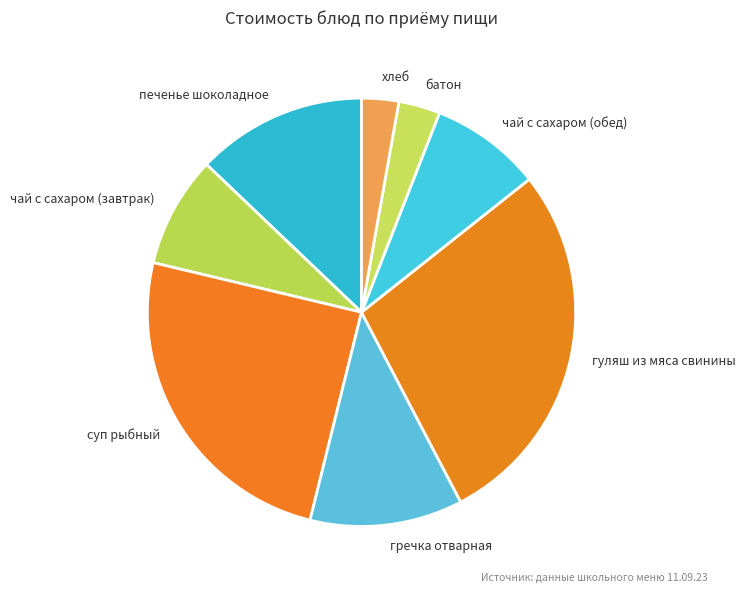

Is there any slice that represents more than half of the pie?

No